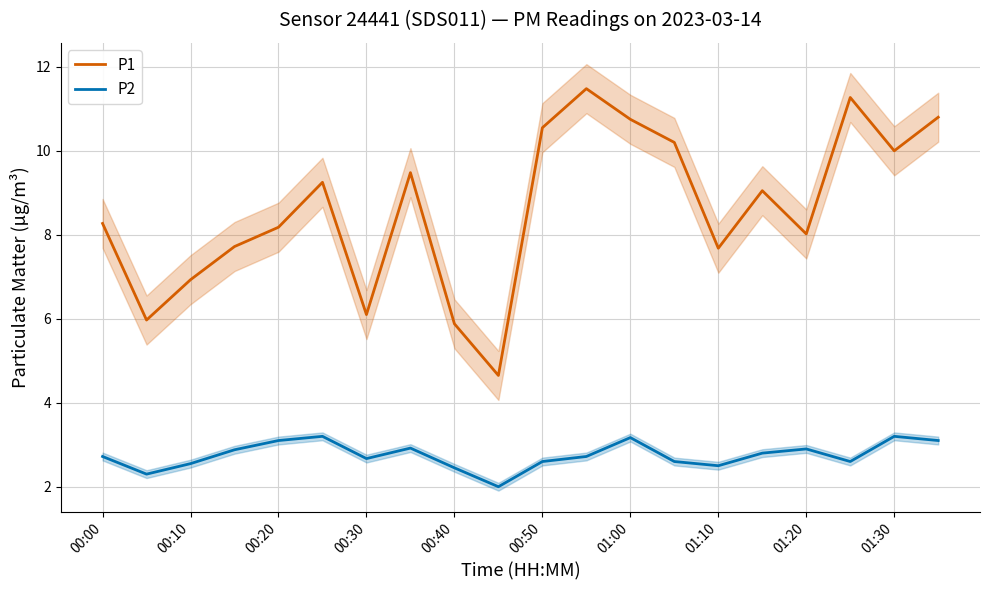

The value of P2 at 00:30 is 4.2. True or false?

False